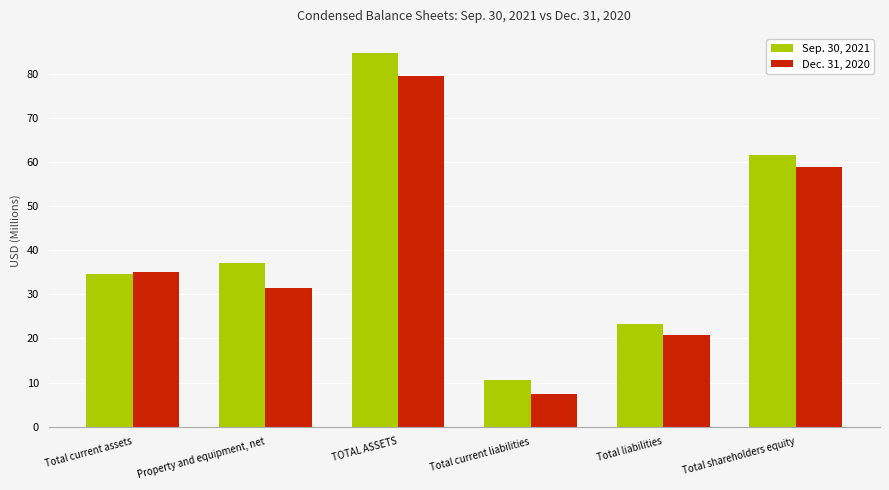

At how many categories does at least one series exceed 31?

4